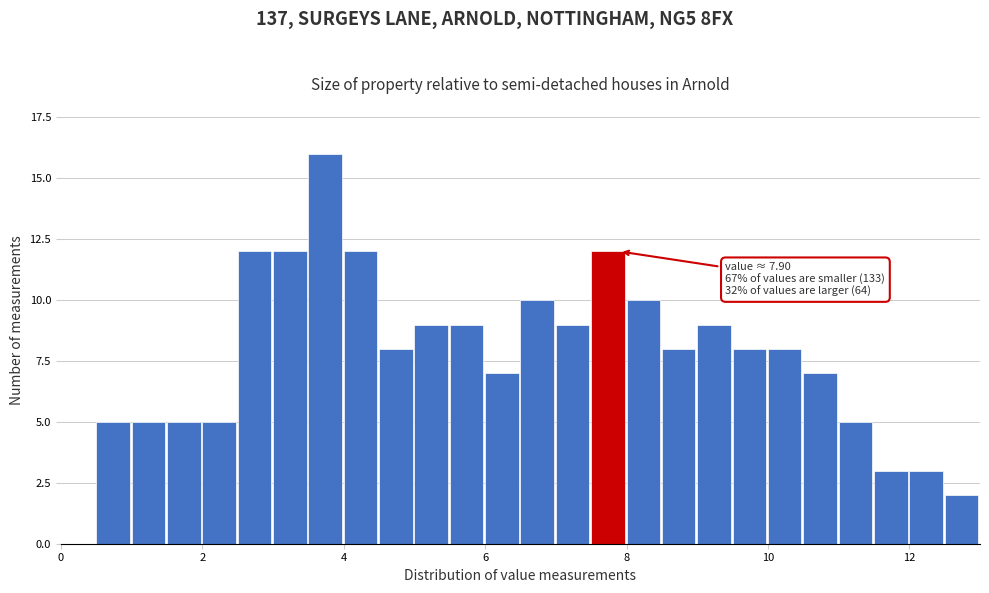

Read against the x-axis, roughly where is the centre of the tallest bar?

3.8